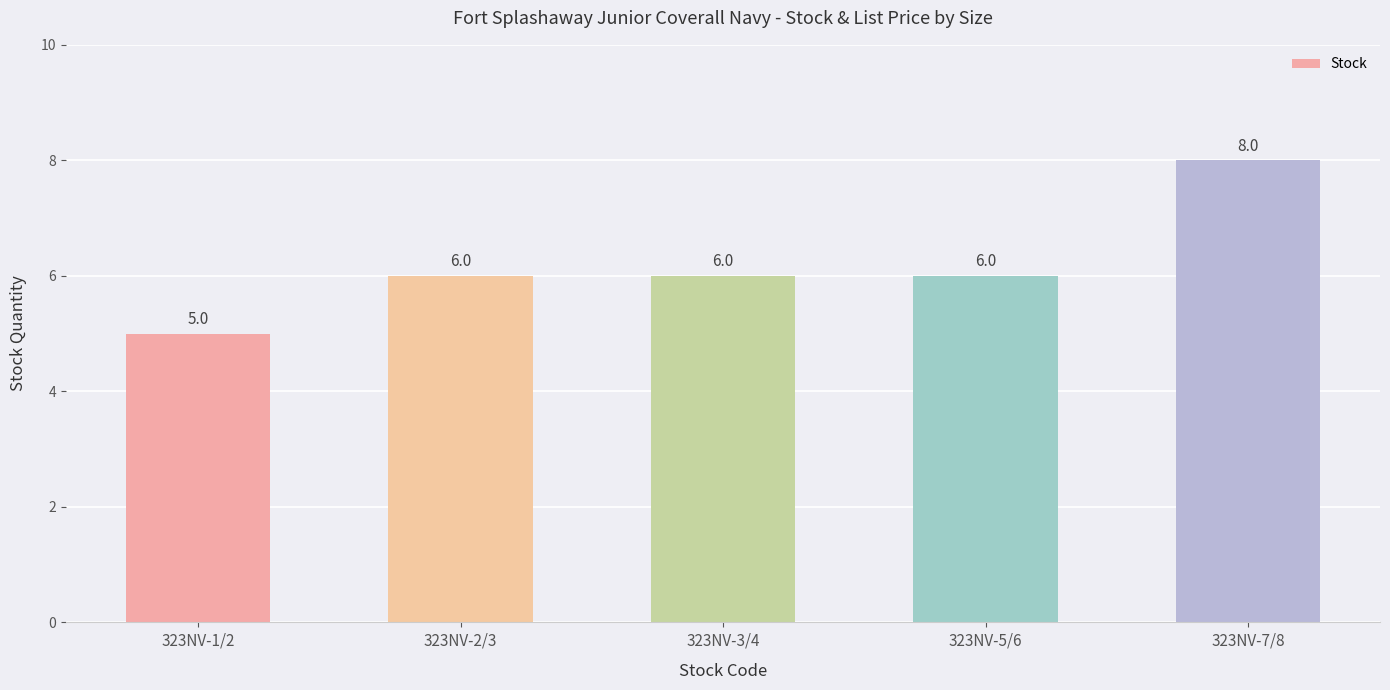

Is it true that the value at 323NV-1/2 is 5?

True